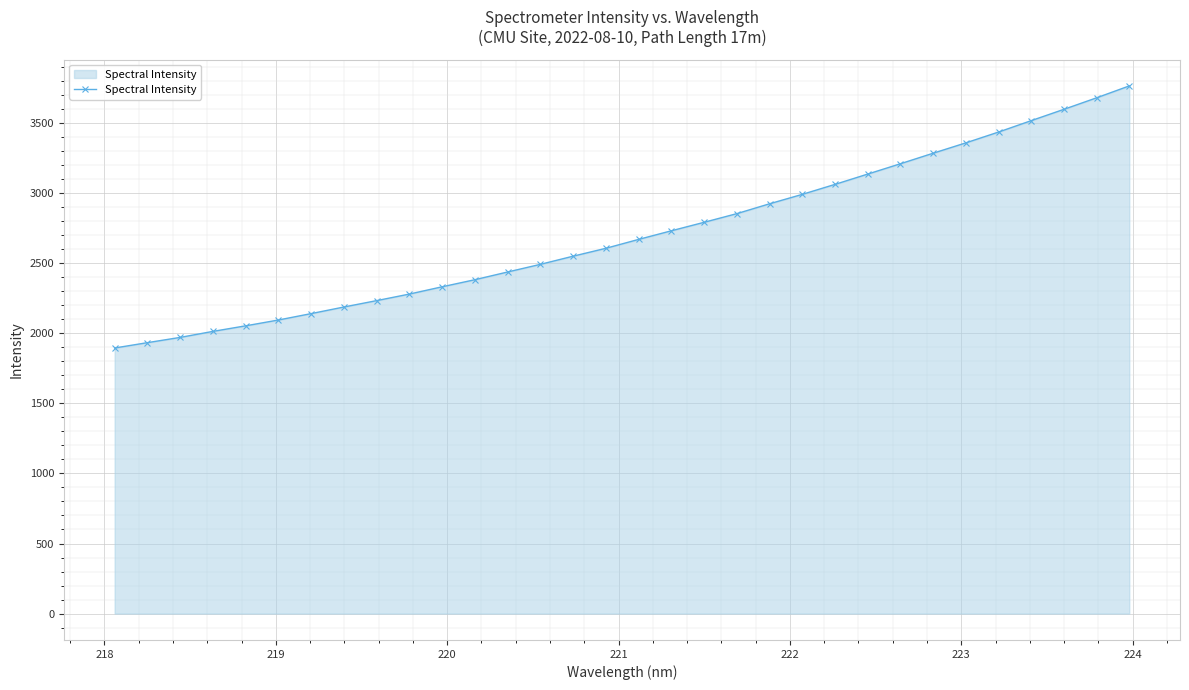

What is the difference between the maximum and minimum values?

1870.0